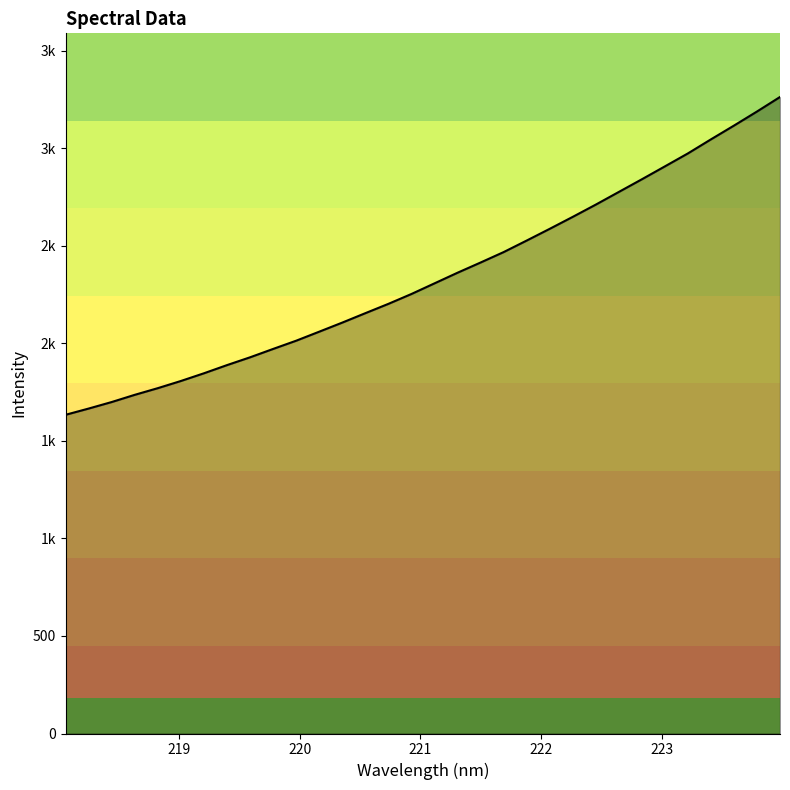

Is this an area chart (filled region under the line)?

Yes